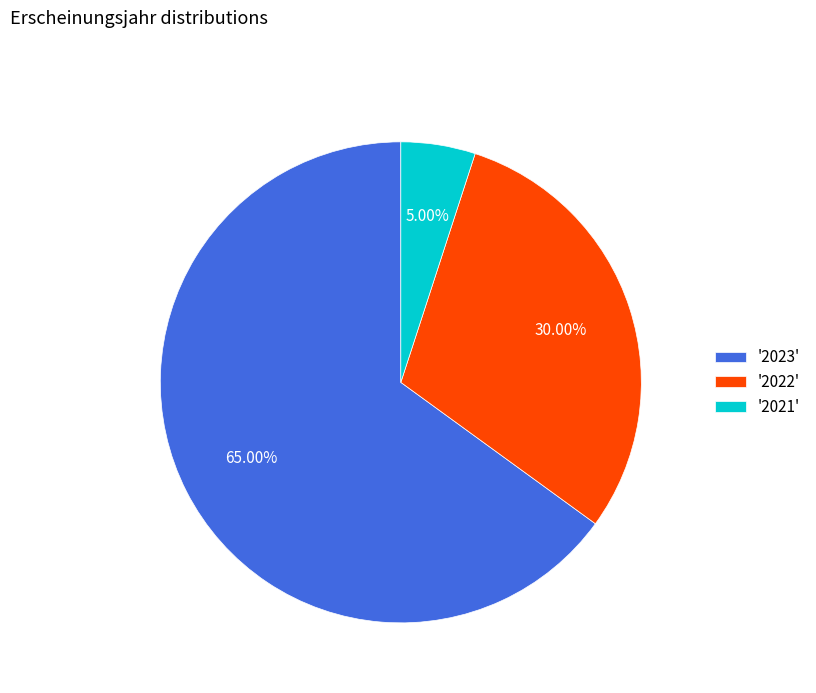

How many slices are in this pie chart?

3